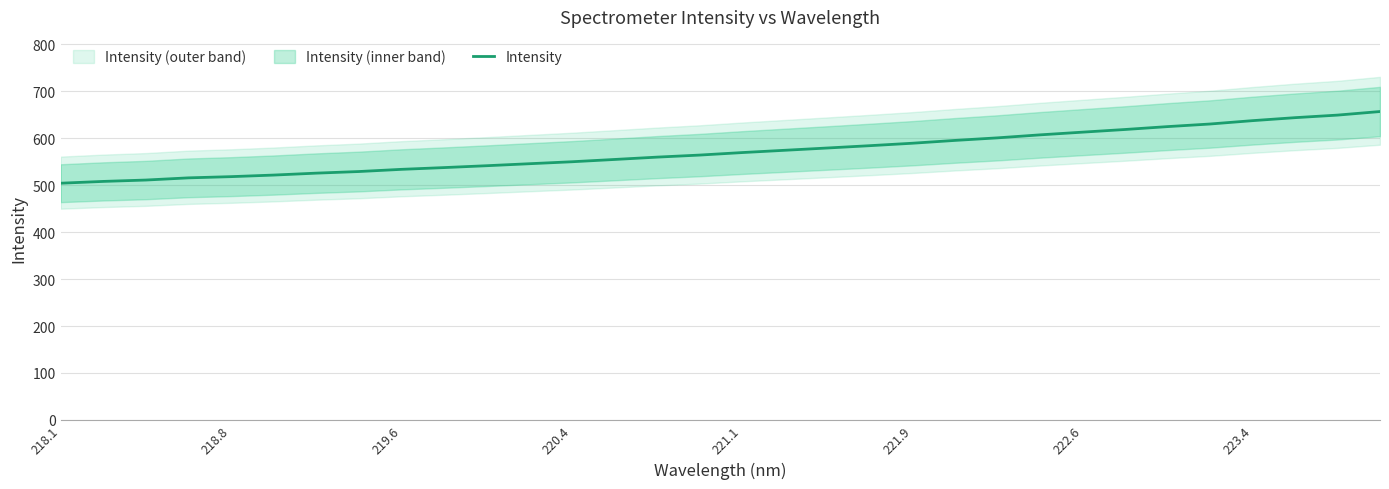

What is the minimum value shown in the chart?

503.9